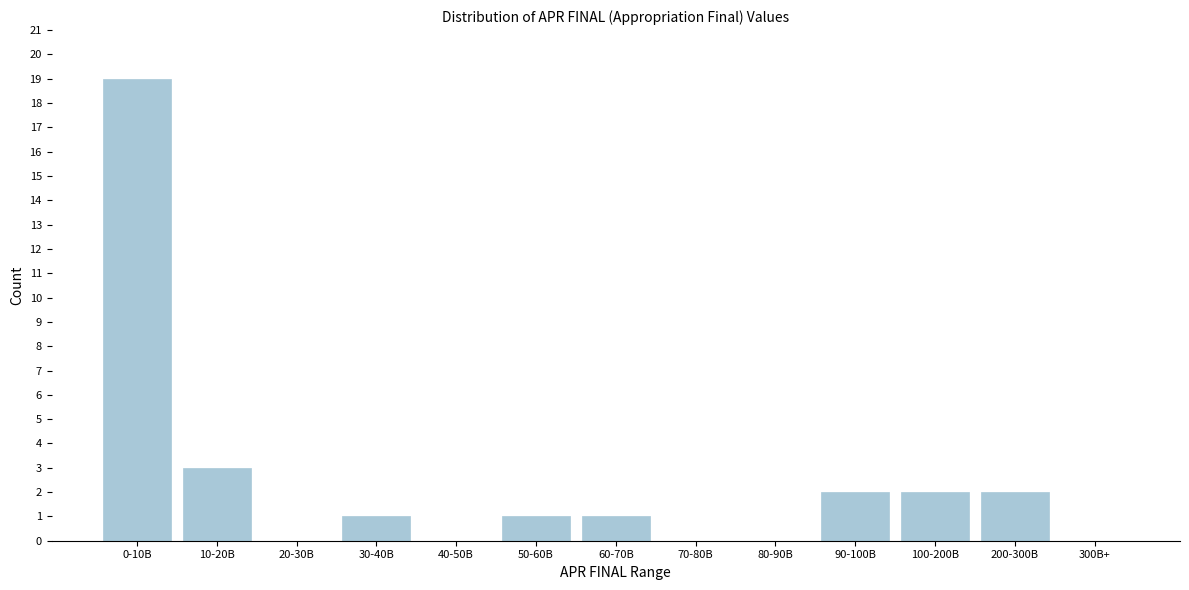

Reading left to right, what are all the values shown in this chart?

0-10B=19	10-20B=3	20-30B=0	30-40B=1	40-50B=0	50-60B=1	60-70B=1	70-80B=0	80-90B=0	90-100B=2	100-200B=2	200-300B=2	300B+=0